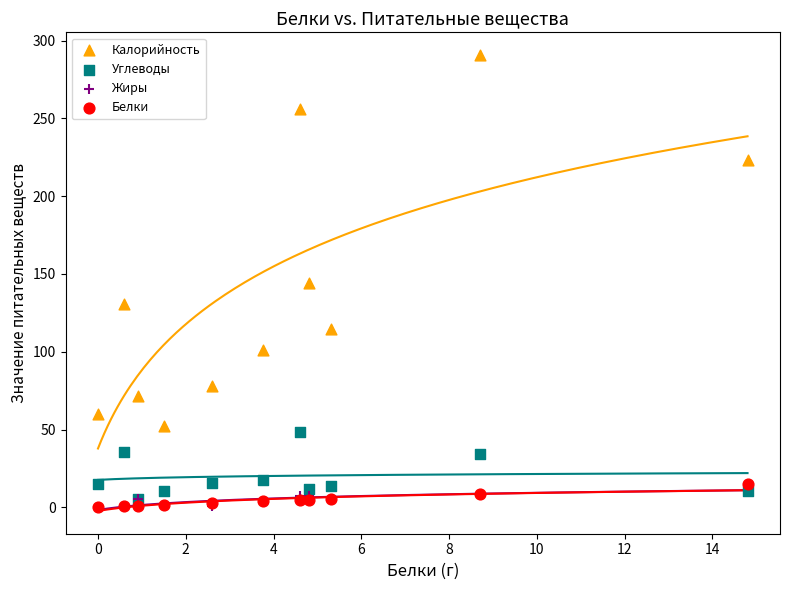

In the Калорийность series, what Y value is closest to 171?

144.0